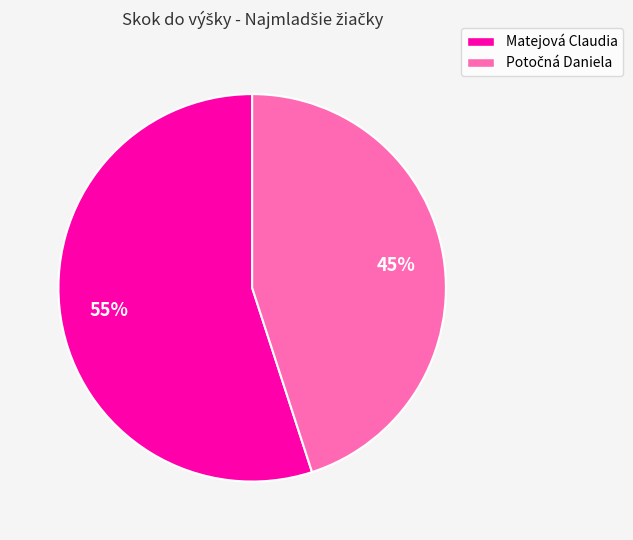

Is there a majority slice in this chart?

Yes